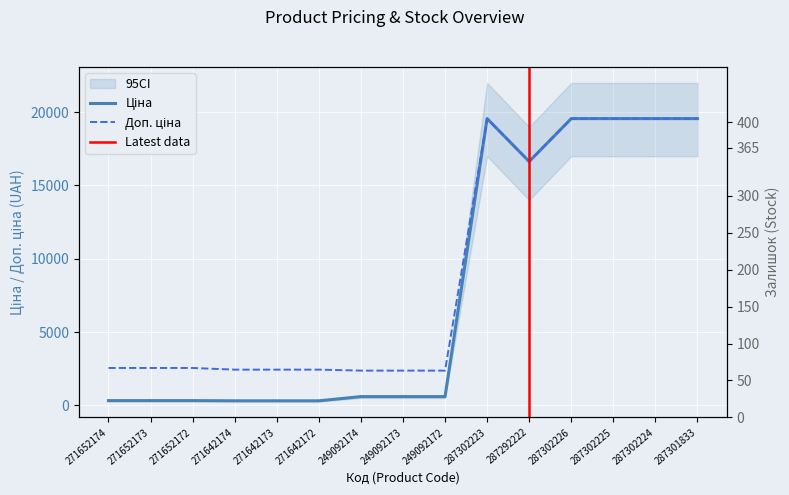

What is the label of the 5th point from the right?

287292222